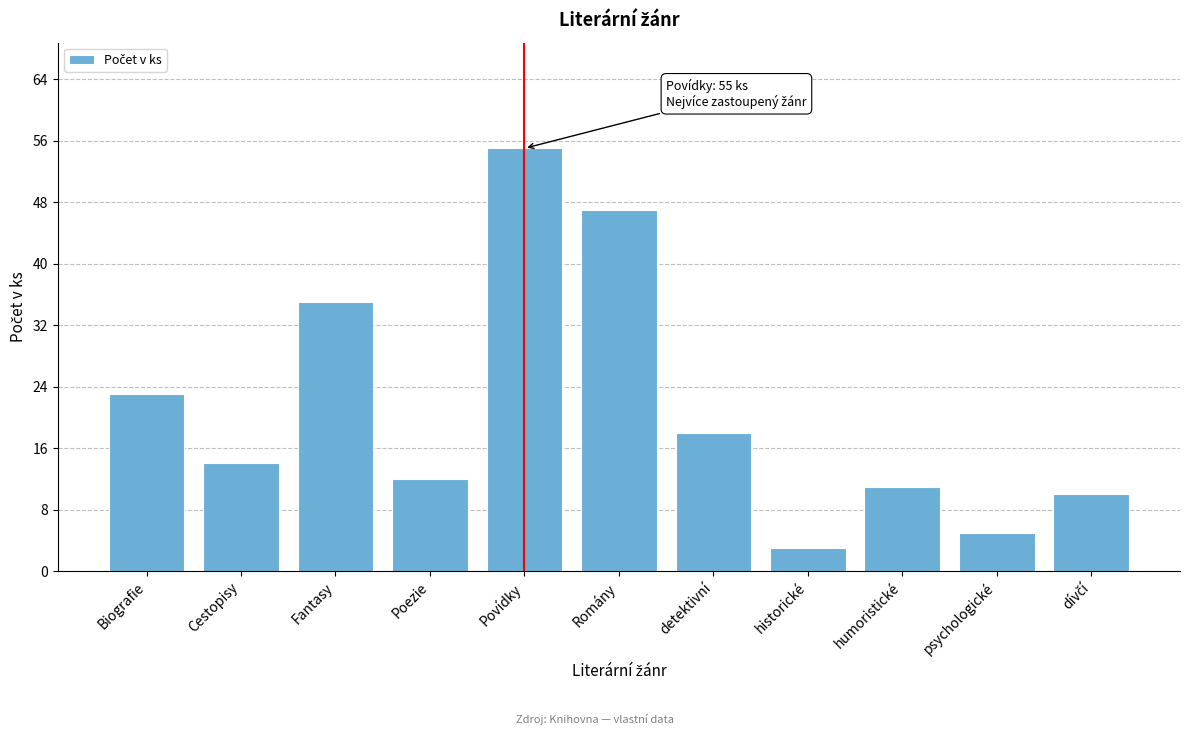

What is the minimum value shown in the chart?

3